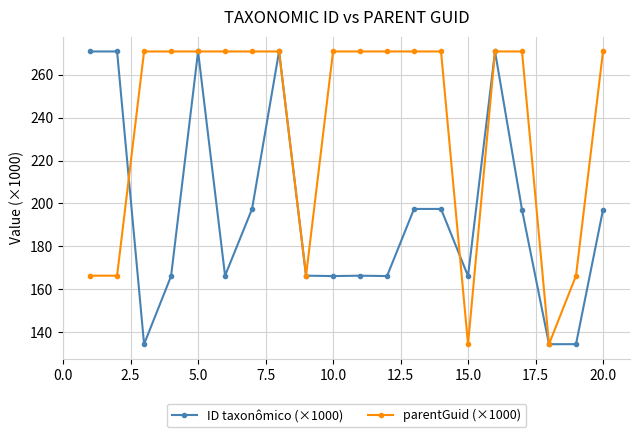

What is the value of the parentGuid (×1000) point at the 15th from the left?

134.4